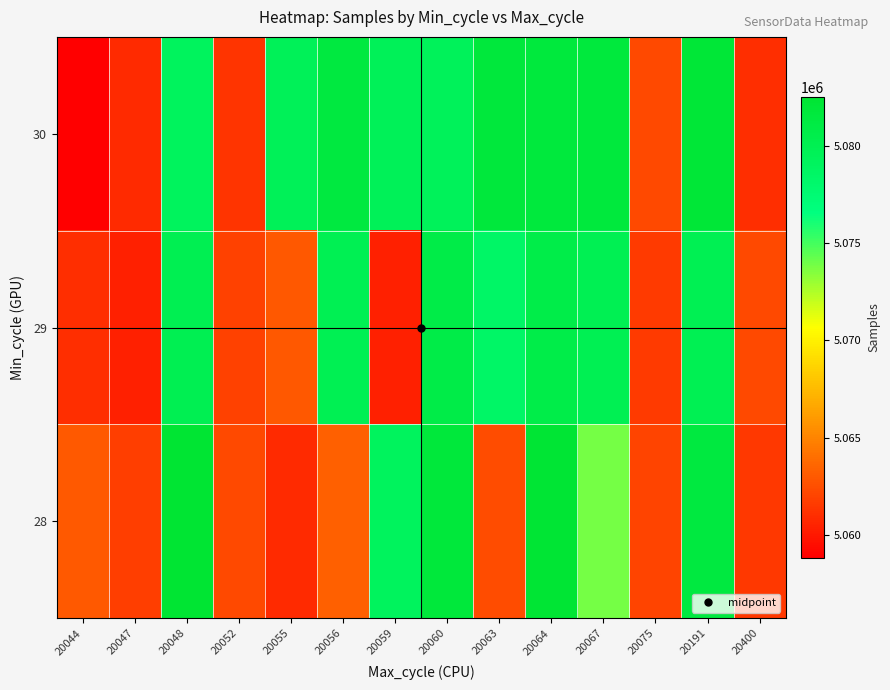

At which category does the chart reach its peak across all series?

20048